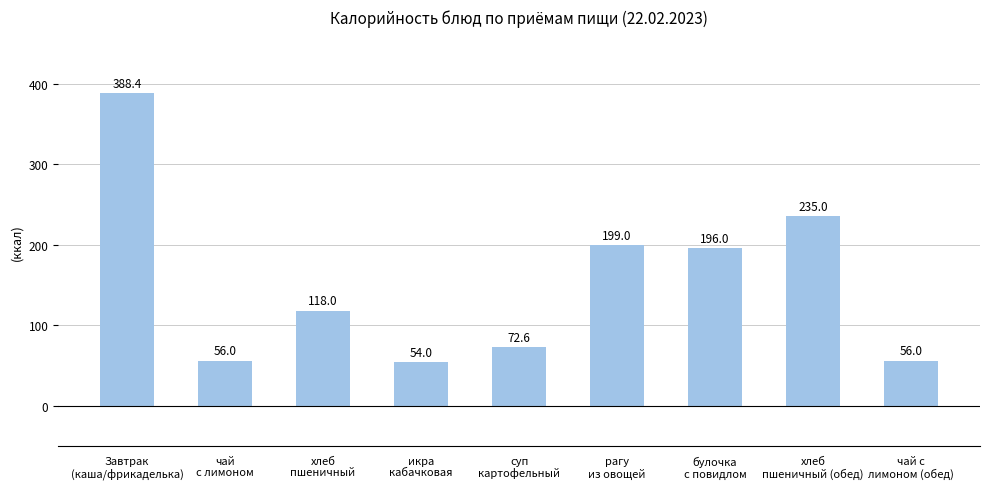

What is the smallest value displayed?

54.0